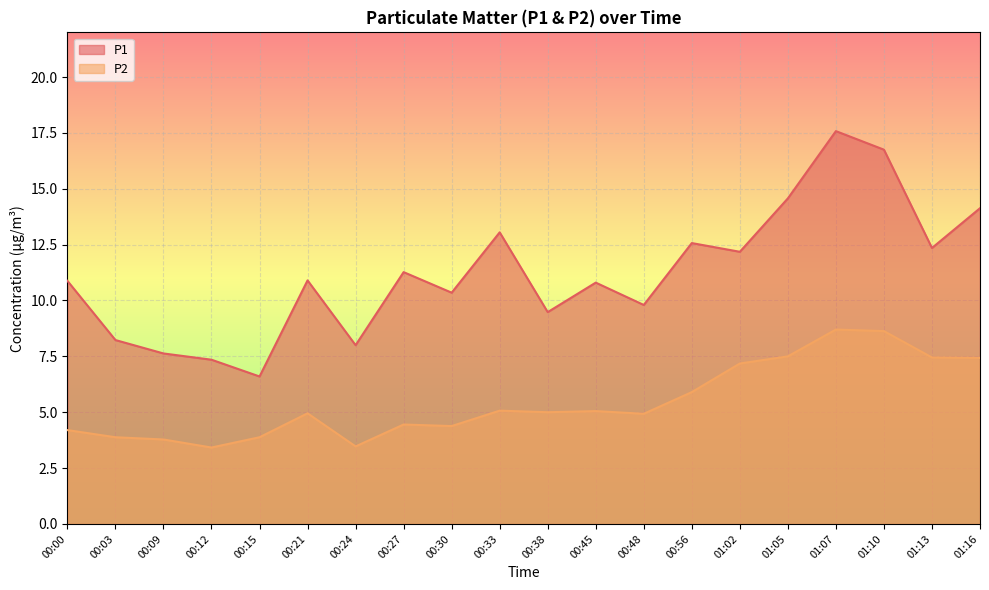

The P1 series shows 11.0 at 00:03. True or false?

False